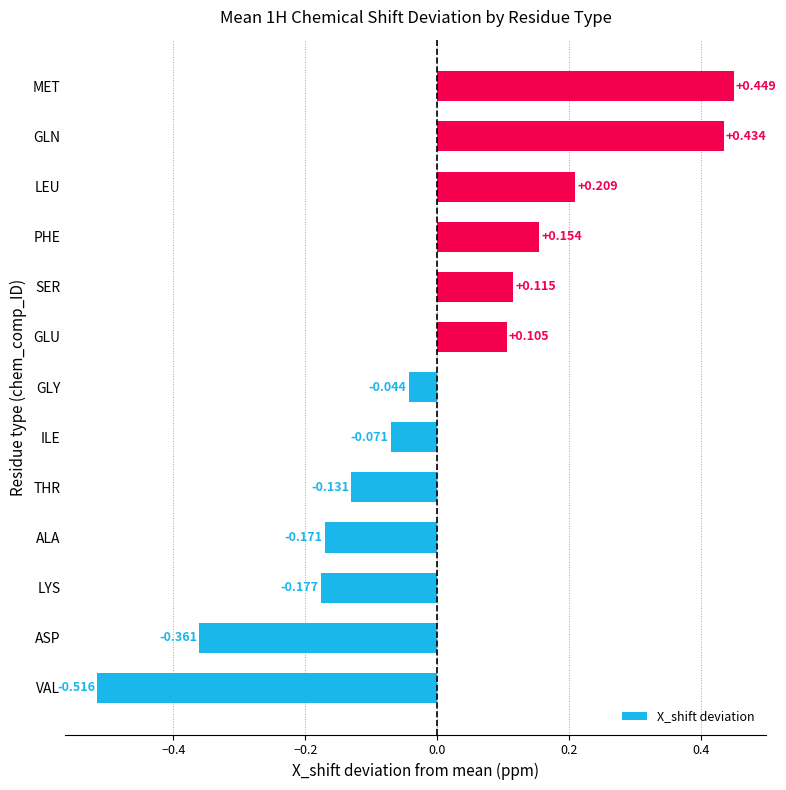

Where is the data nearest to the value 0?

GLY